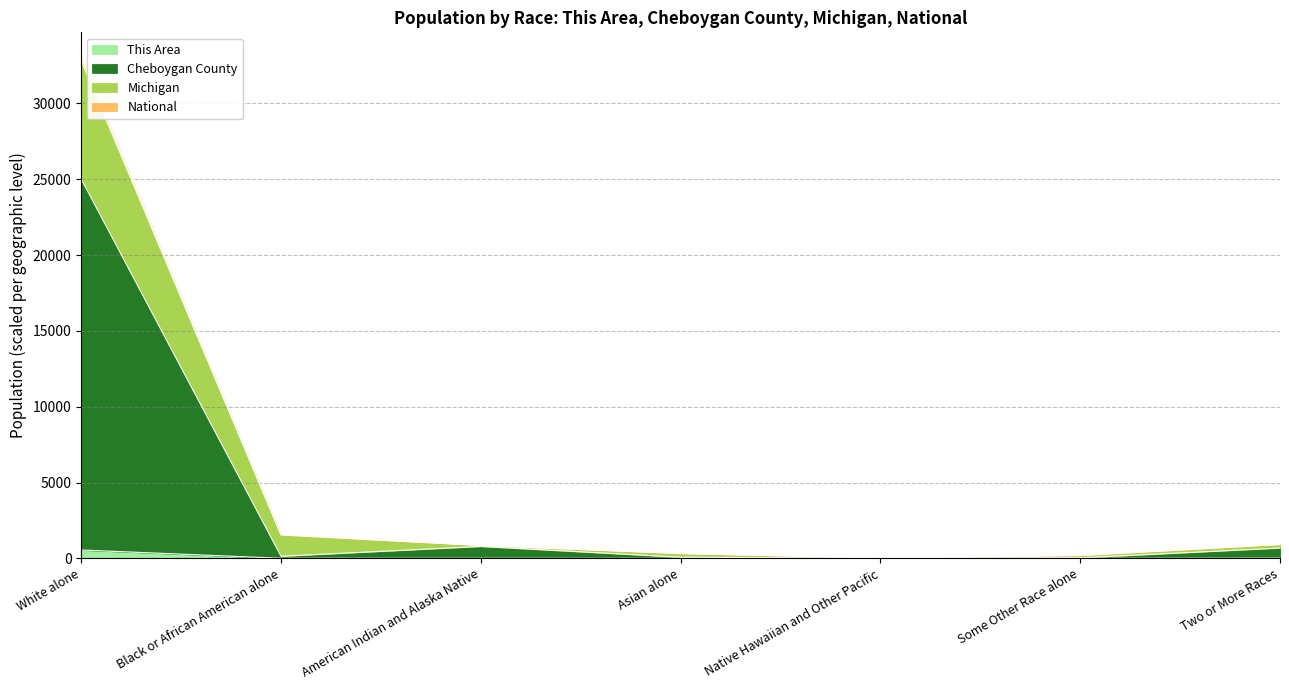

What is the sum of all National values?

36606.6